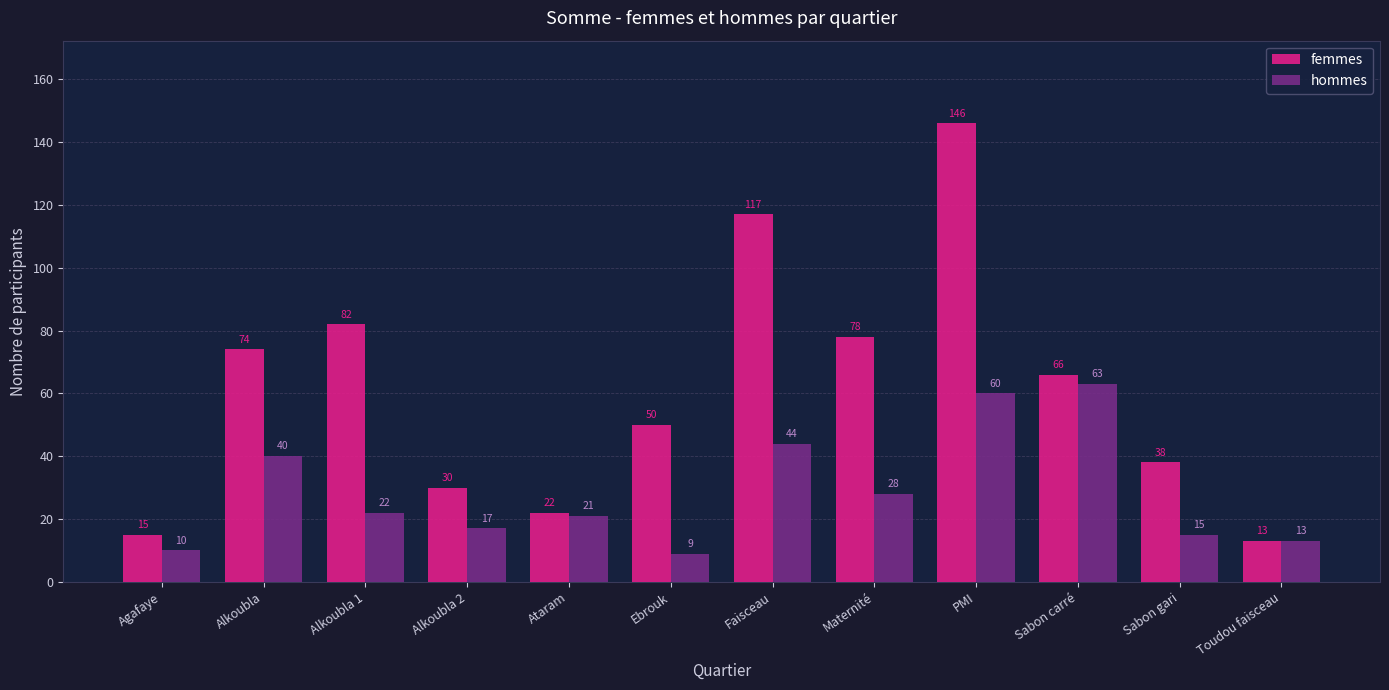

What is the difference between the second highest and second lowest values in the hommes series?

50